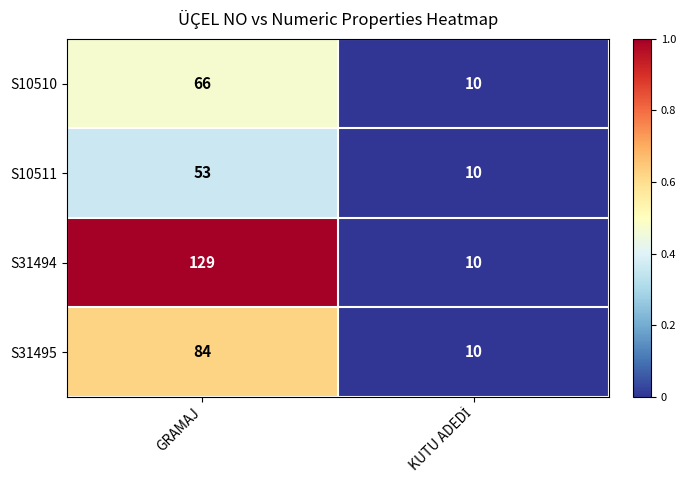

Count the number of categories in the chart.

2